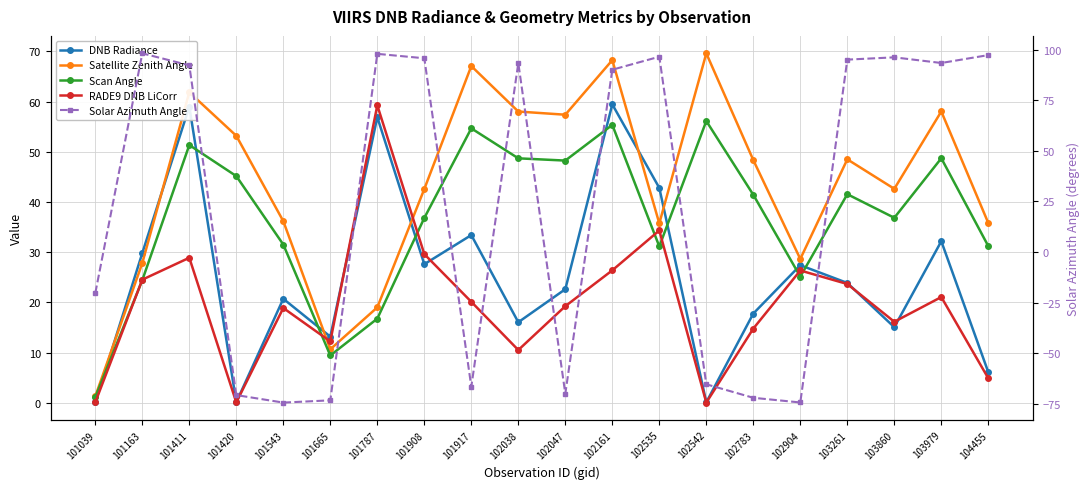

The RADE9 DNB LiCorr series shows 12.2 at 101665. True or false?

True